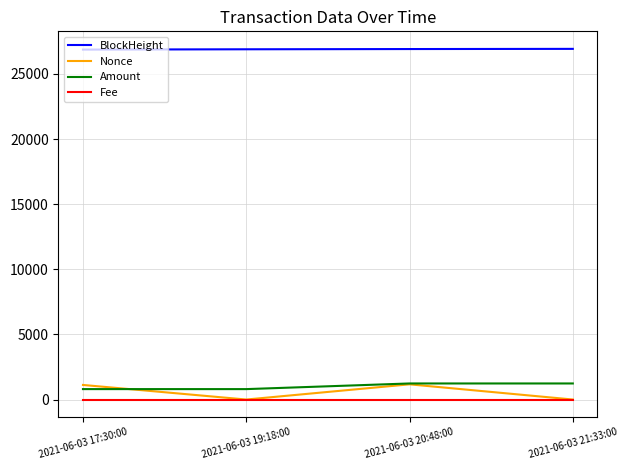

What is the lowest value of the Amount series?

799.8